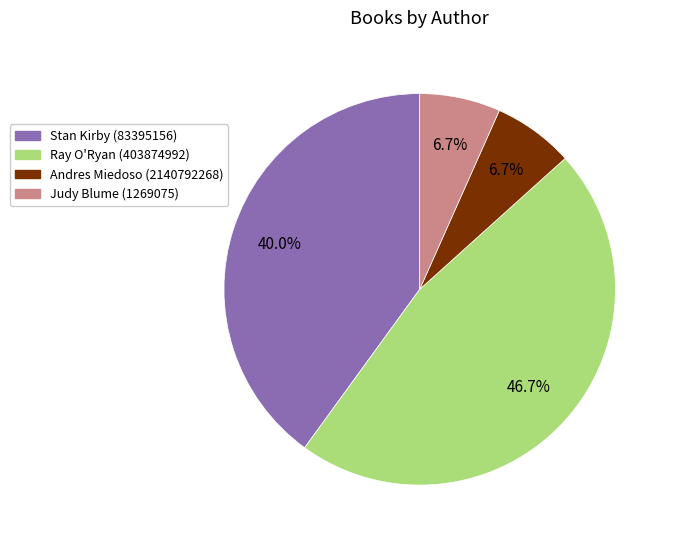

Does Andres Miedoso (2140792268) represent more than half of the total?

No